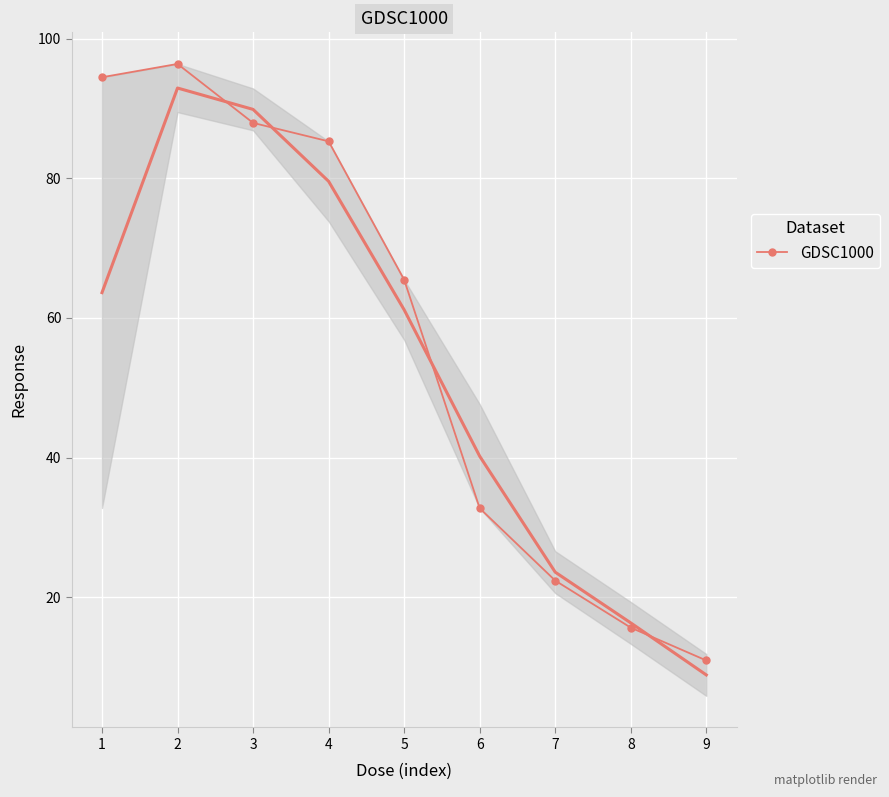

True or false: the data shows 87.9 at 3.

True